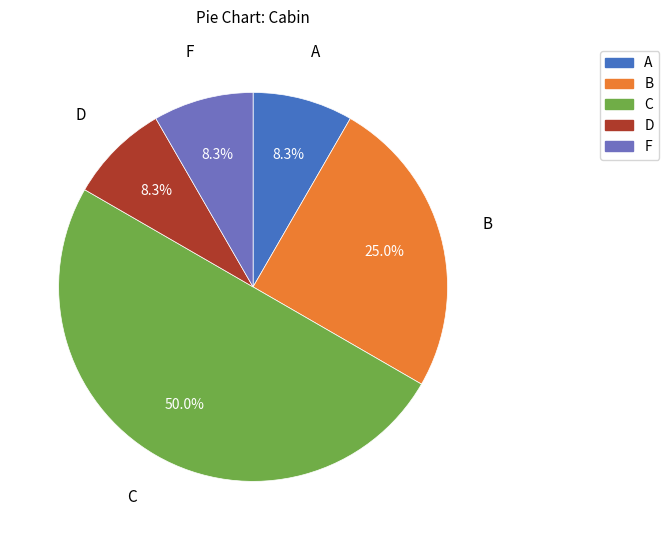

Does F represent more than half of the total?

No